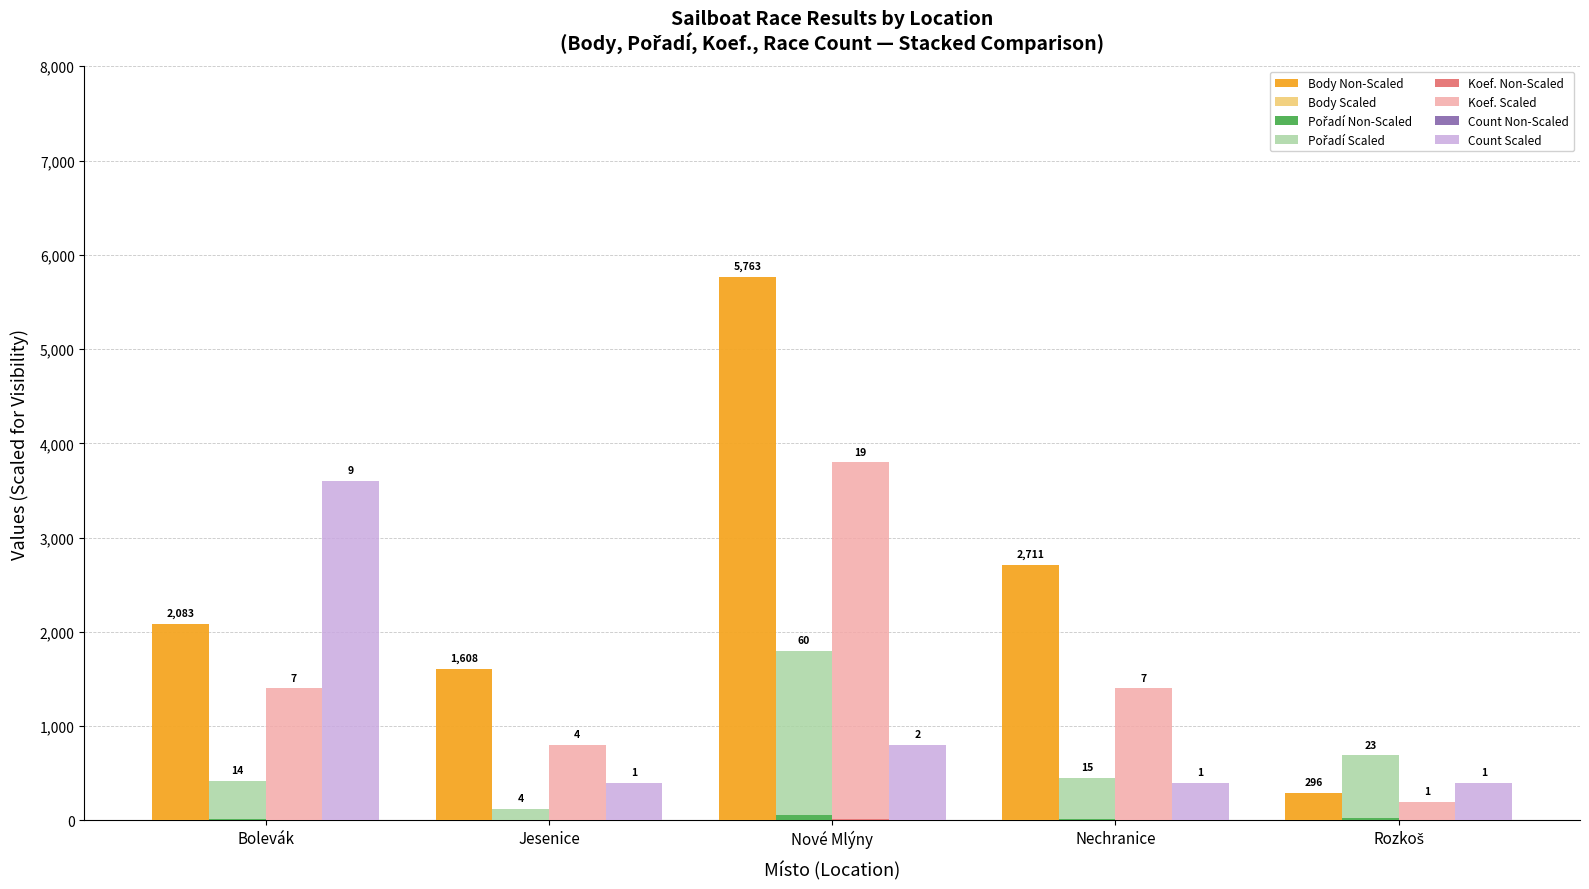

What is the label of the 2nd bar from the right?

Nechranice